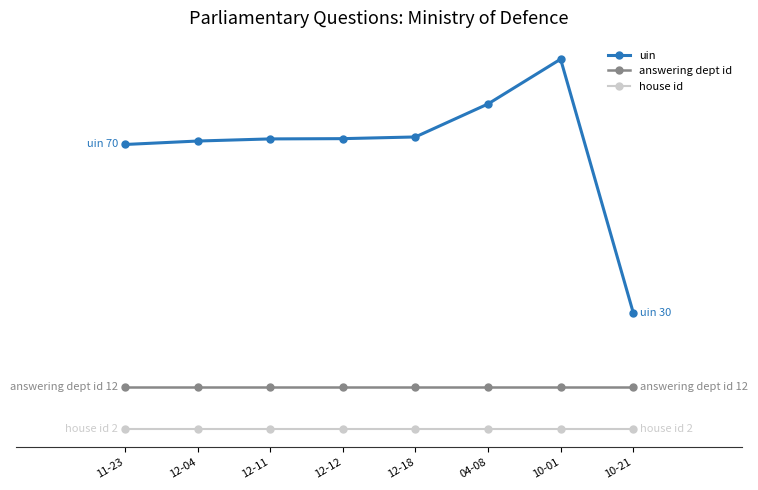

What is the difference between the highest and lowest values at 12-11?

68.6